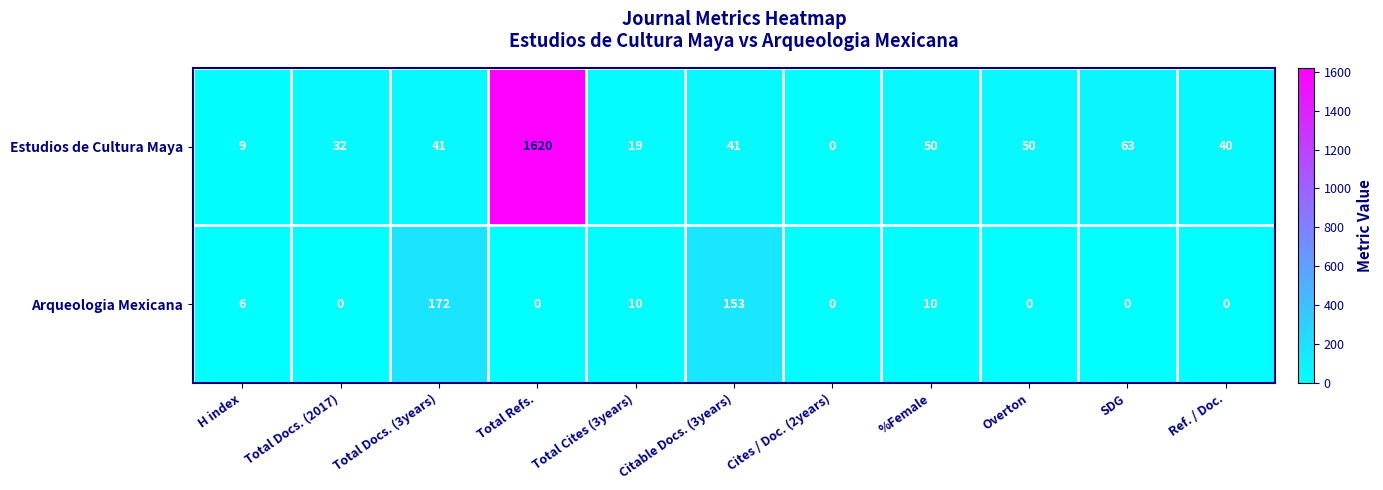

Which category has the highest value across all series?

Total Refs.